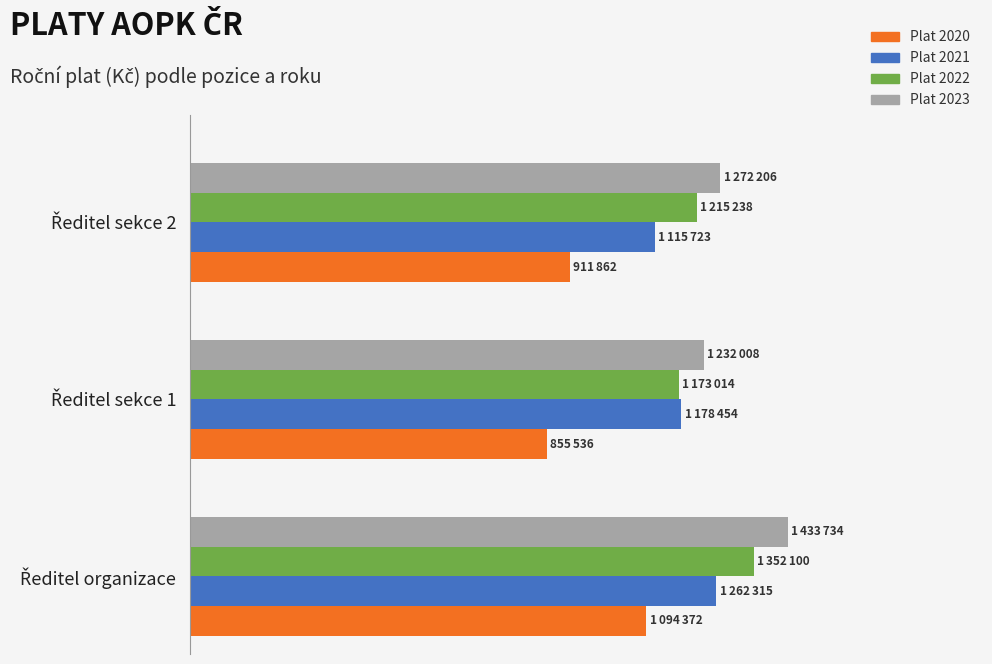

Which series has the largest range (max minus min)?

Plat 2020